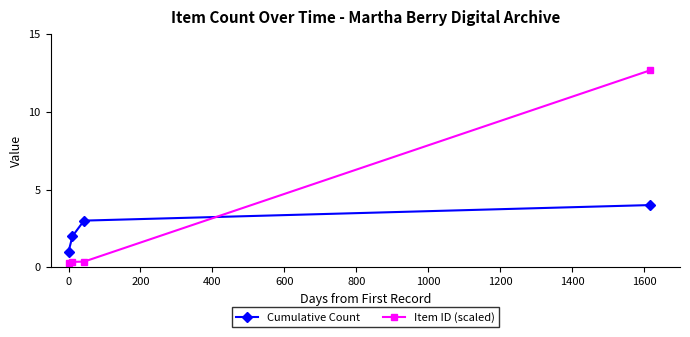

How many data points in Cumulative Count are less than 3?

2